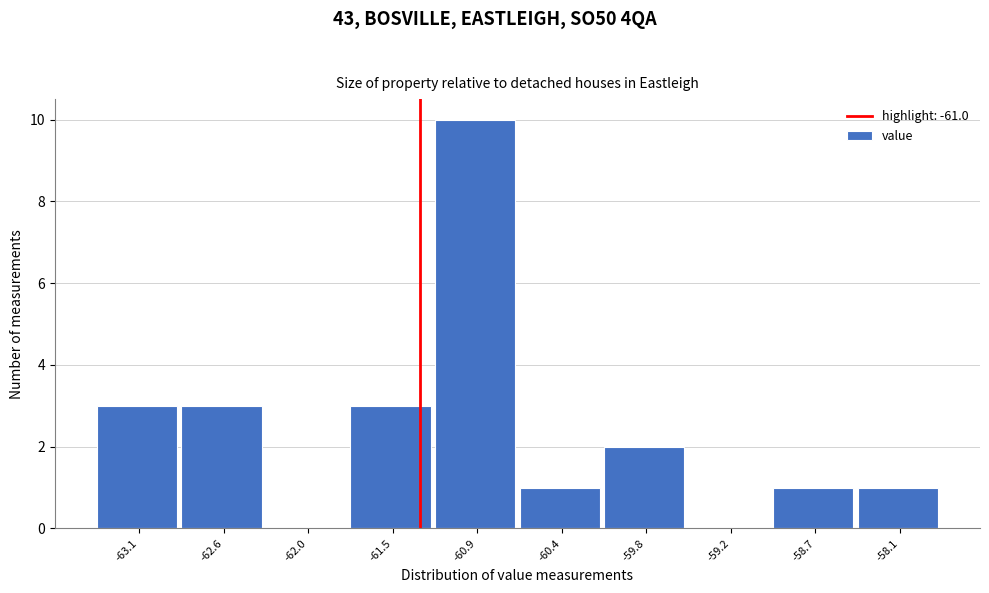

Reading right to left, extract all data points from this chart.

-58.1=1	-58.7=1	-59.2=0	-59.8=2	-60.4=1	-60.9=10	-61.5=3	-62.0=0	-62.6=3	-63.1=3